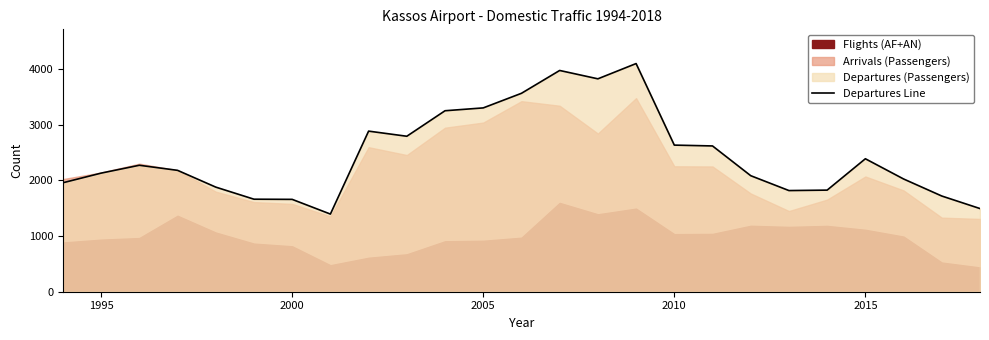

What is the difference between the maximum and minimum values?

2702